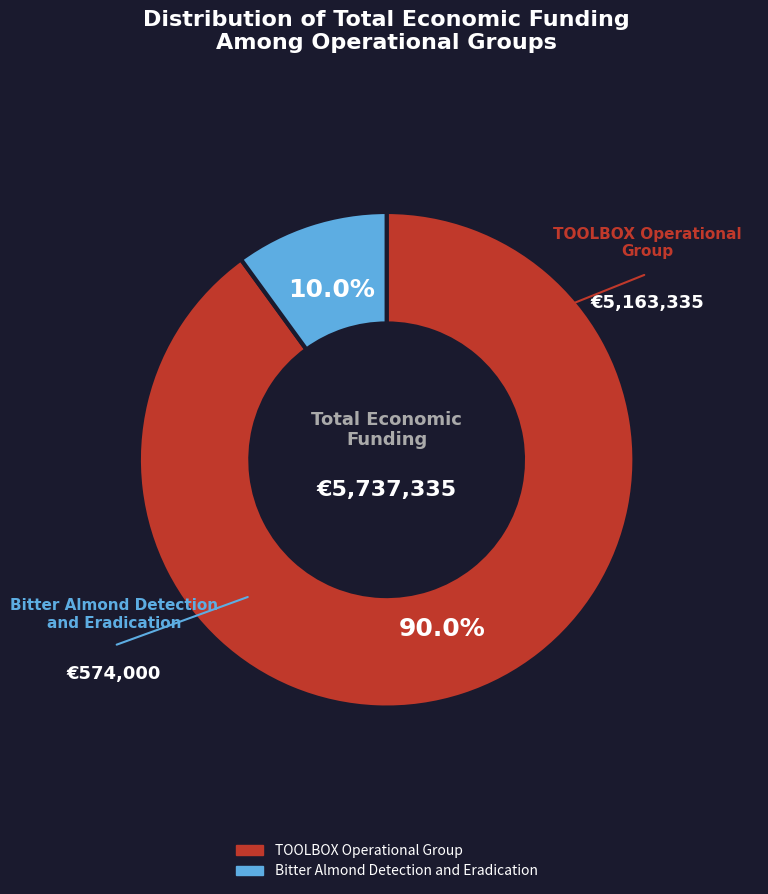

What is the ratio of the value at Bitter Almond Detection and Eradication to the value at TOOLBOX Operational Group?

0.1